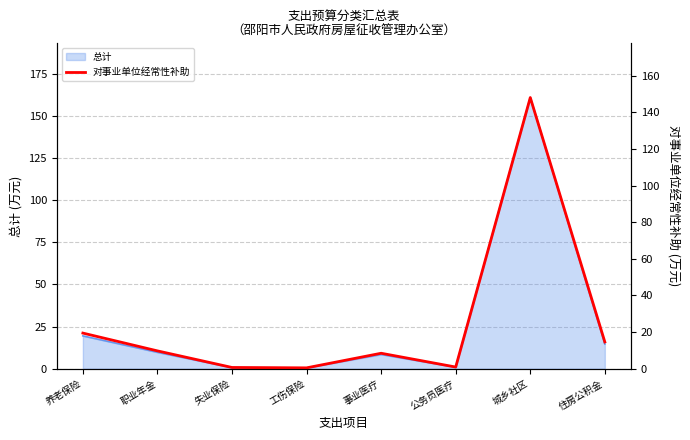

Reading left to right, transcribe all the data shown in this chart.

养老保险=19.5	职业年金=9.7	失业保险=0.7	工伤保险=0.5	事业医疗=8.4	公务员医疗=0.9	城乡社区=148.2	住房公积金=14.6